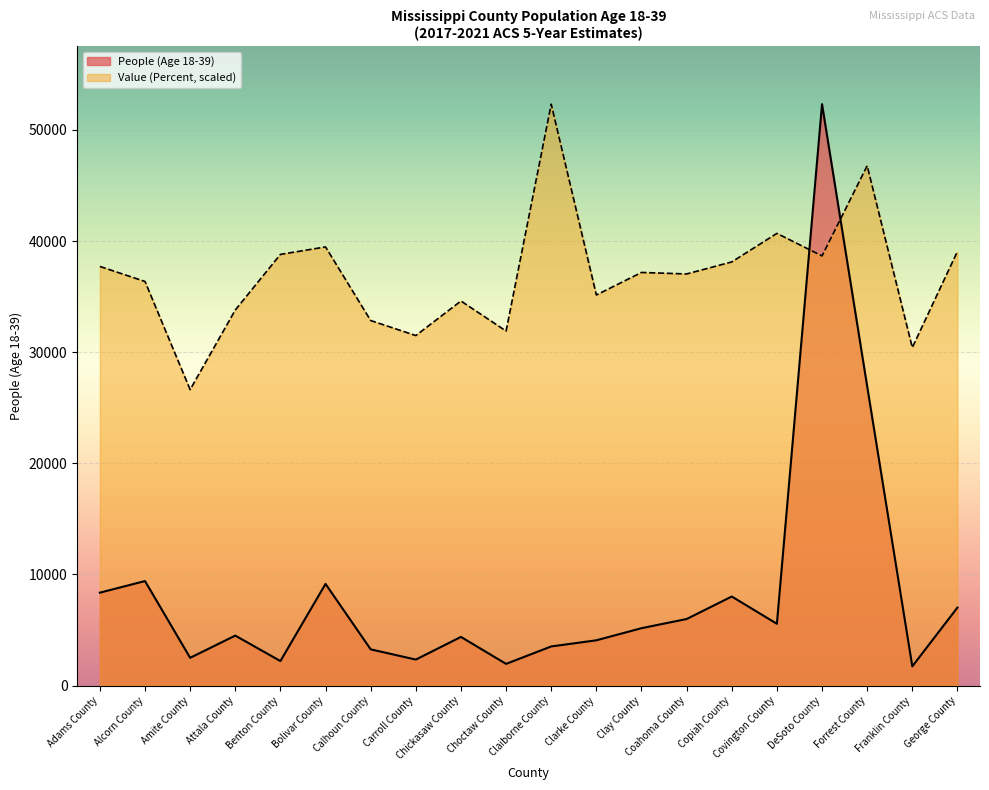

Which series has the largest range (max minus min)?

People (Age 18-39)